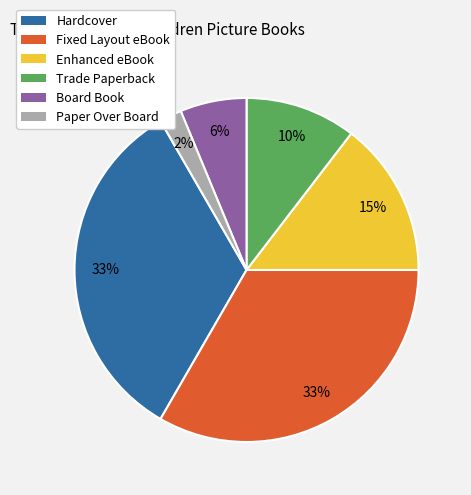

How many segments does this pie chart have?

6